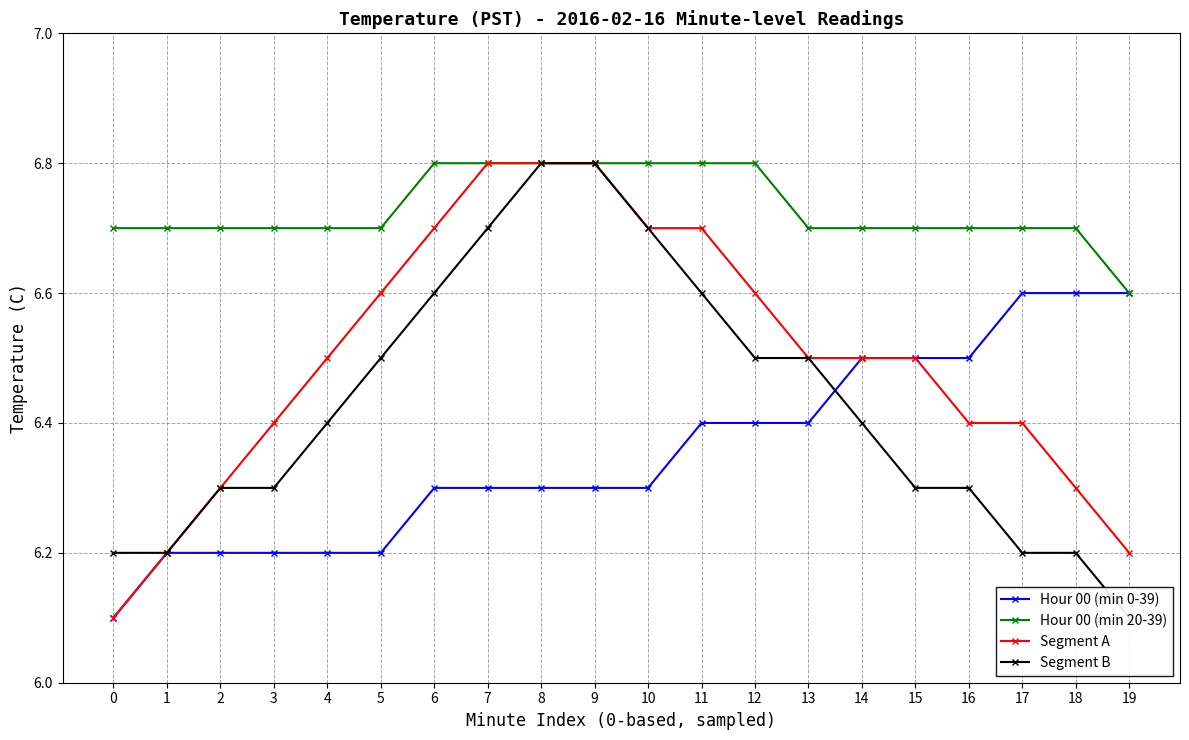

Reading left to right, extract all data points from this chart.

Hour 00 (min 0-39): 6.1	6.2	6.2	6.2	6.2	6.2	6.3	6.3	6.3	6.3	6.3	6.4	6.4	6.4	6.5	6.5	6.5	6.6	6.6	6.6
Hour 00 (min 20-39): 6.7	6.7	6.7	6.7	6.7	6.7	6.8	6.8	6.8	6.8	6.8	6.8	6.8	6.7	6.7	6.7	6.7	6.7	6.7	6.6
Segment A: 6.1	6.2	6.3	6.4	6.5	6.6	6.7	6.8	6.8	6.8	6.7	6.7	6.6	6.5	6.5	6.5	6.4	6.4	6.3	6.2
Segment B: 6.2	6.2	6.3	6.3	6.4	6.5	6.6	6.7	6.8	6.8	6.7	6.6	6.5	6.5	6.4	6.3	6.3	6.2	6.2	6.1